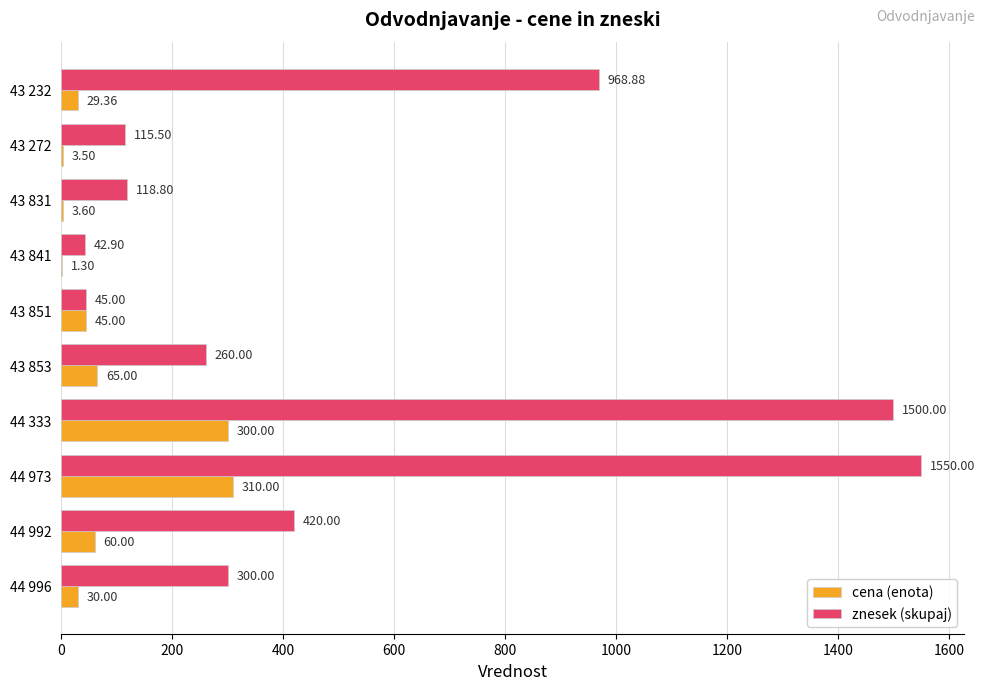

At which category is the sum across all series the highest?

44 973